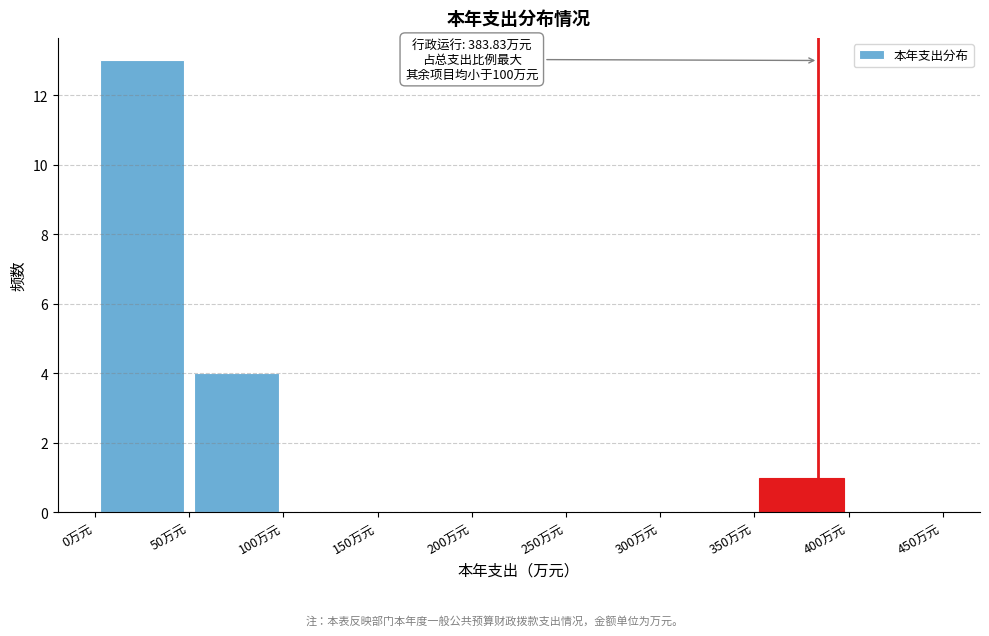

Over which range of the x-axis is the bar tallest?

0 to 50